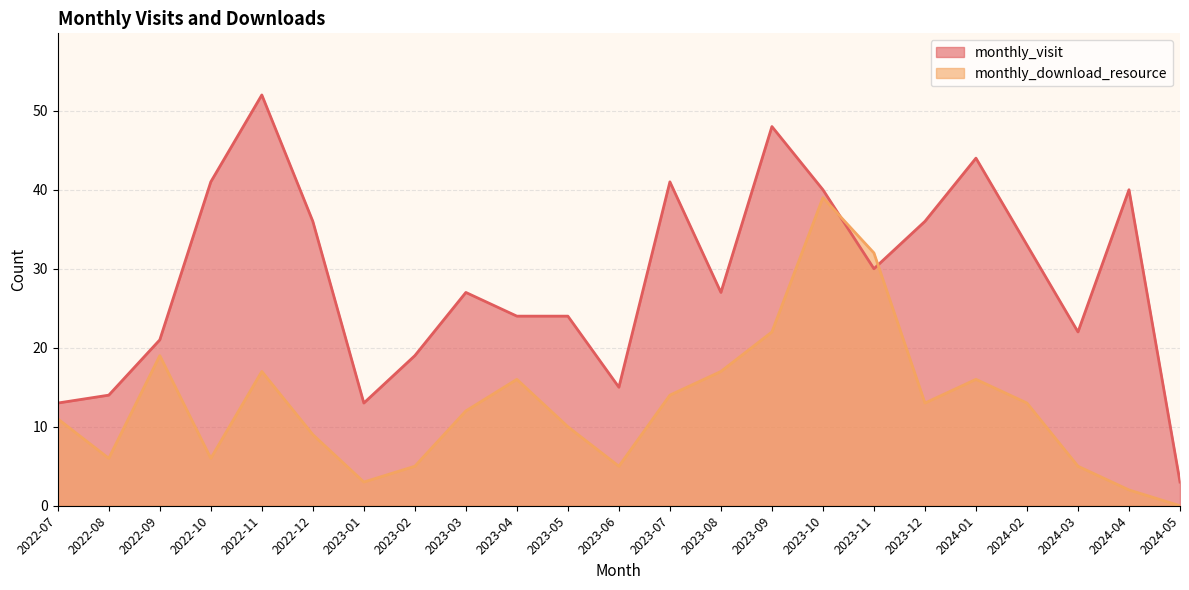

At which category does monthly_download_resource reach its first local peak?

2022-09